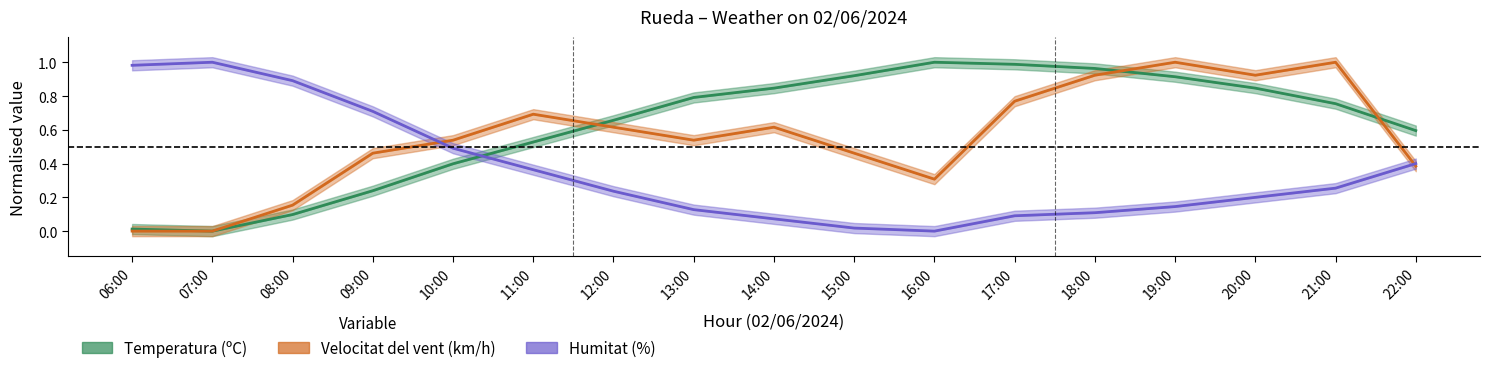

At how many categories does at least one series exceed 0?

17